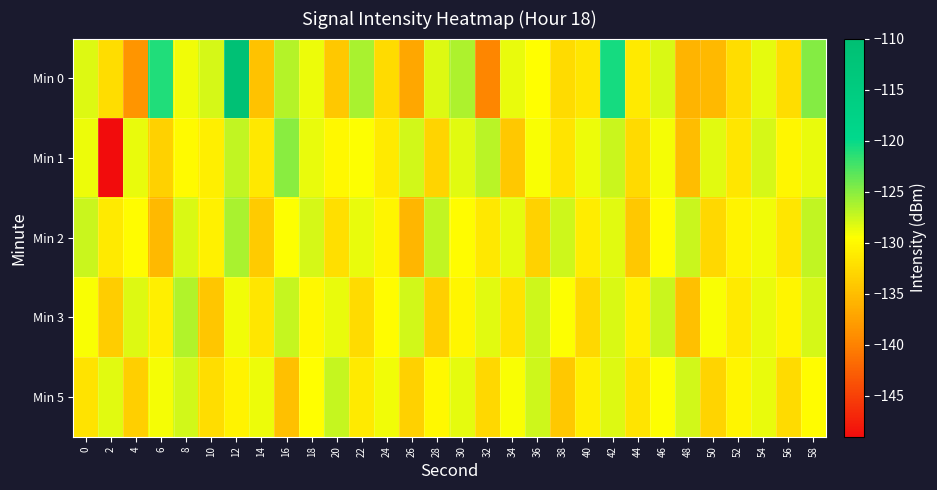

At 22, list the series in order from smallest to largest.

Min 3, Min 5, Min 1, Min 2, Min 0